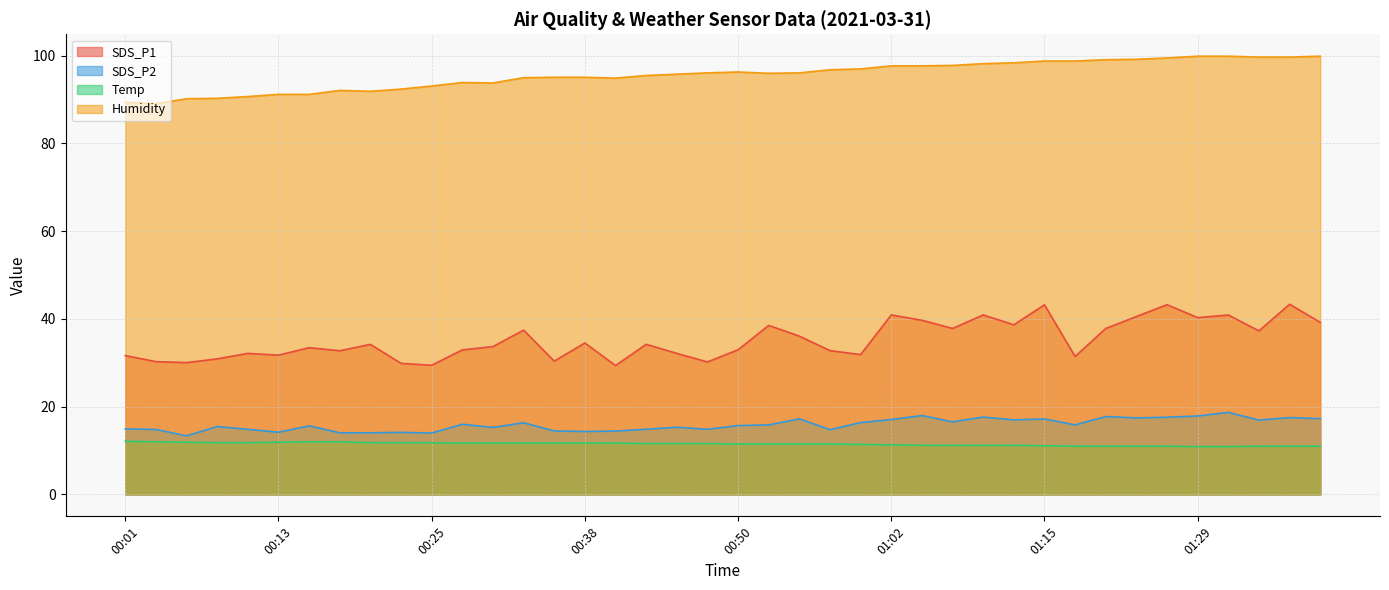

Which label corresponds to the largest value in the chart?

01:29